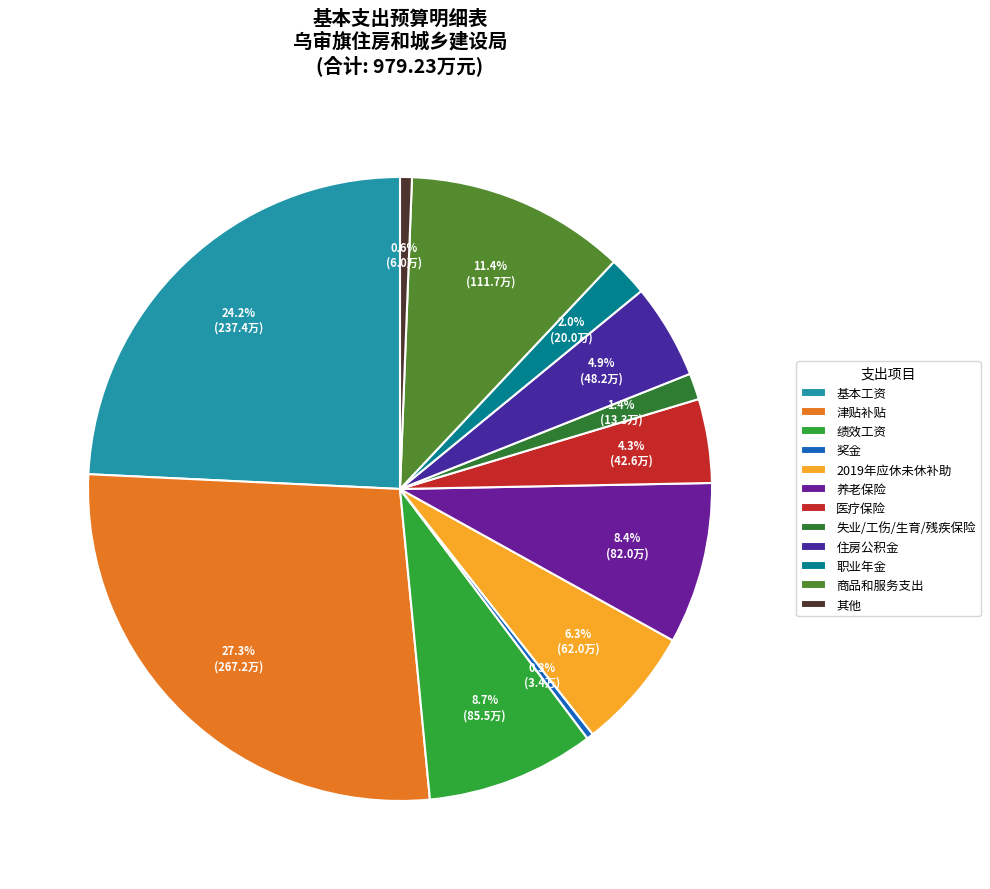

What is the change in value from 绩效工资 to 住房公积金?

-37.3